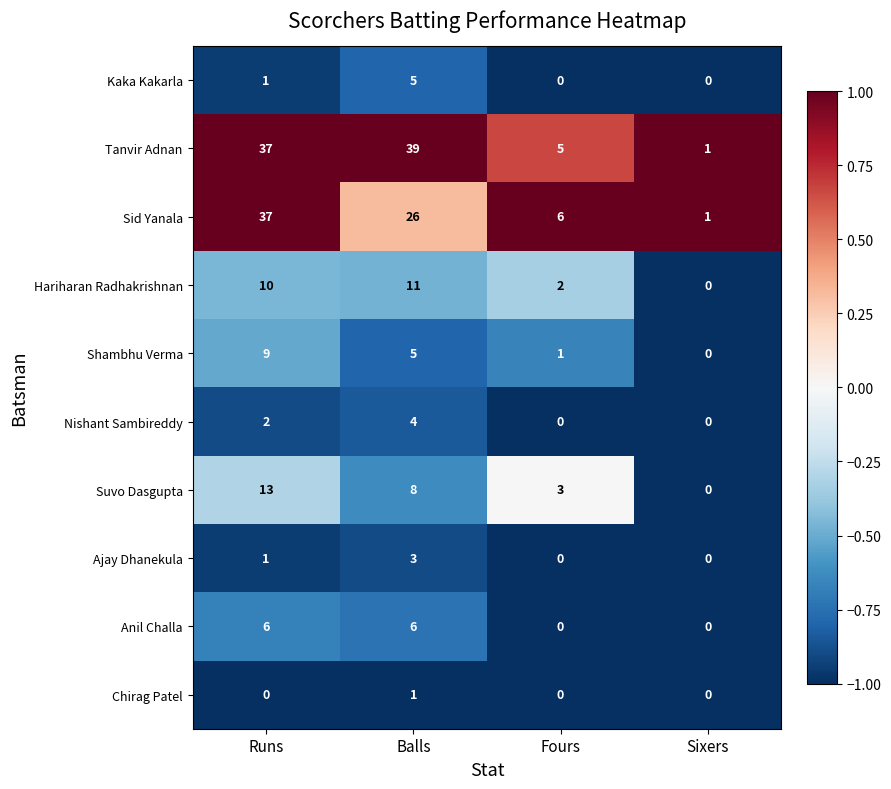

What is the sum of the Hariharan Radhakrishnan values at Balls and Fours?

13